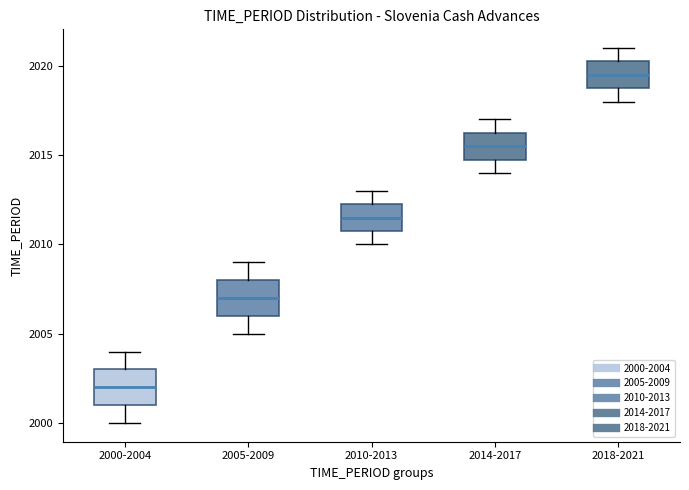

Where is the upper edge of the box for 2010-2013 on the y-axis? The values are not printed on the chart, so give them approximately, as read against the axis.

2012.5